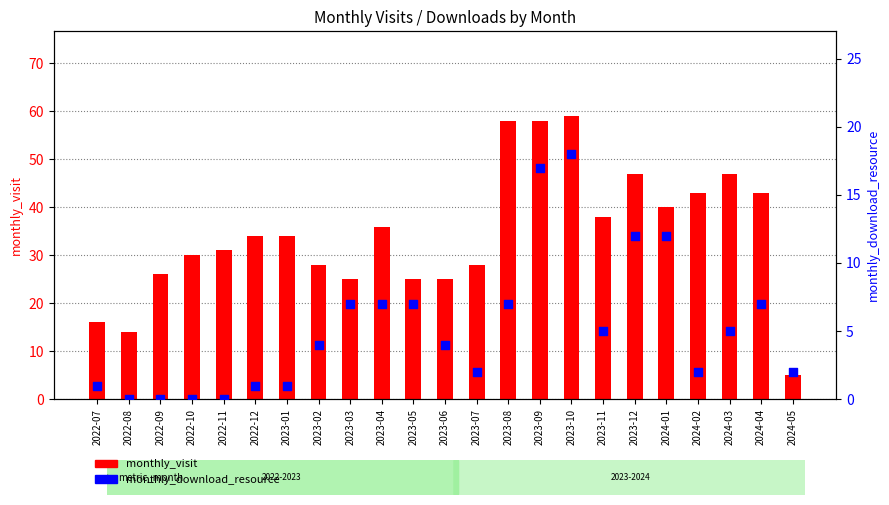

At which category is the sum across all series the highest?

2023-10